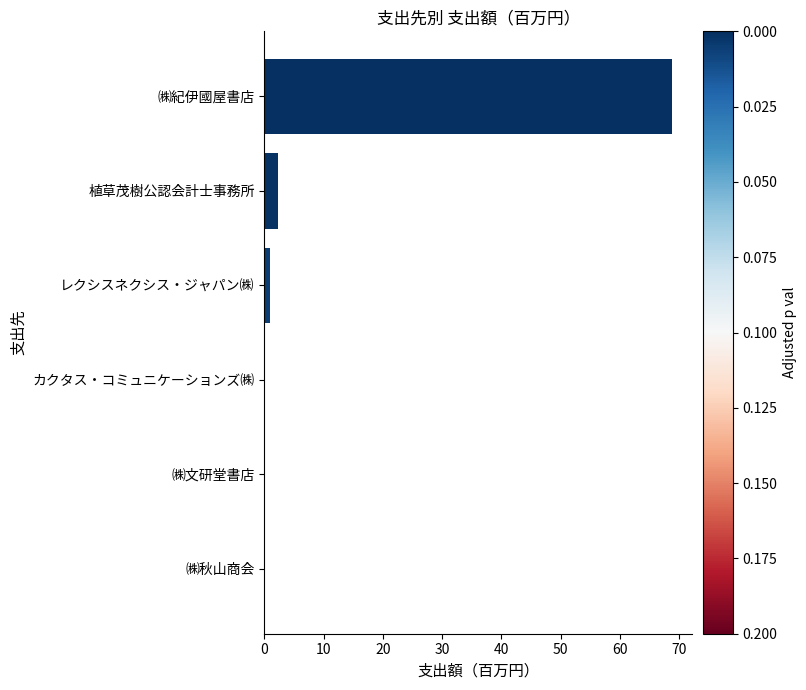

Is it true that the value at ㈱紀伊國屋書店 is 27.0?

False